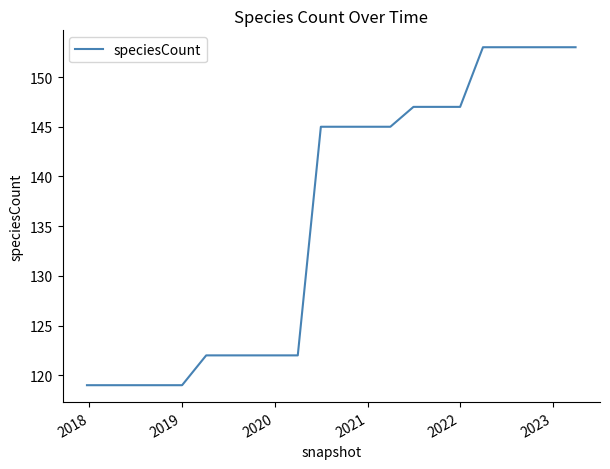

What is the minimum value shown in the chart?

119